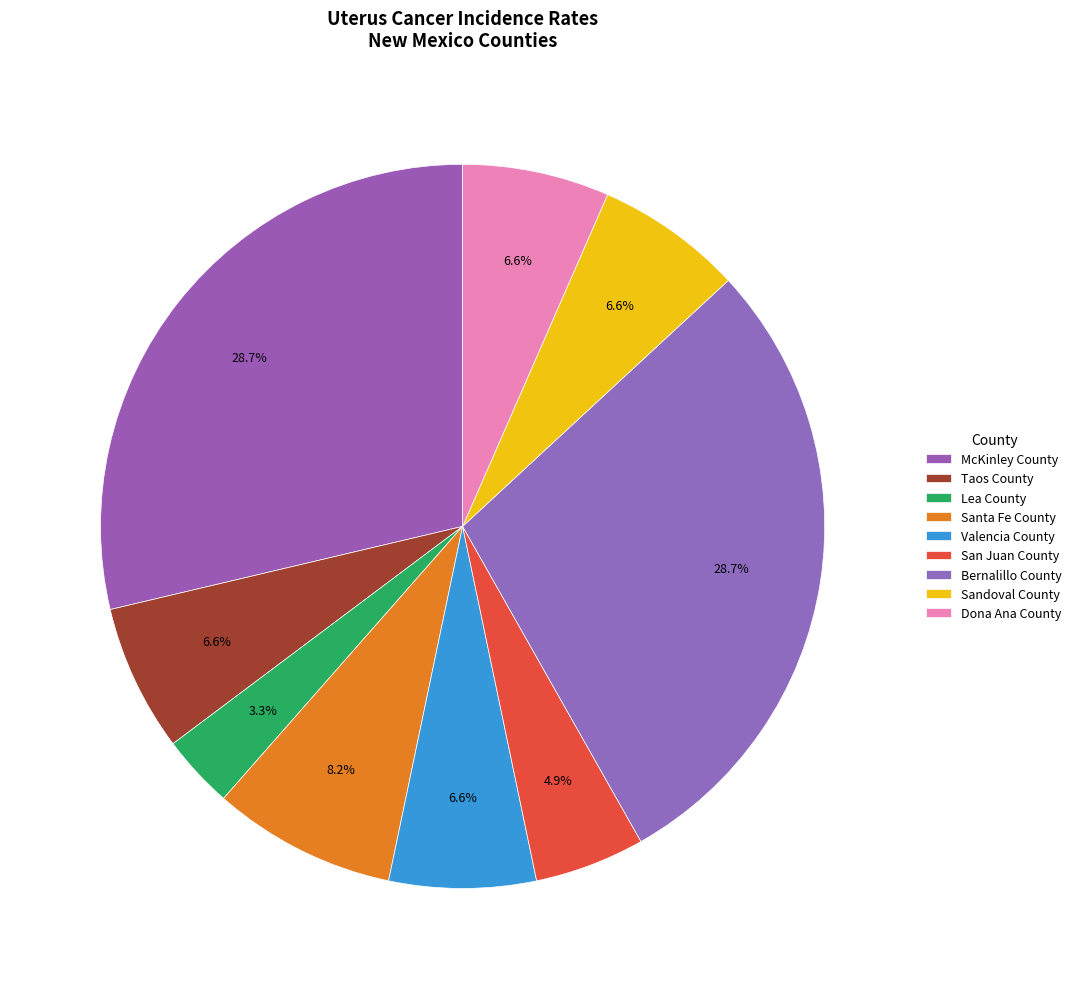

What is the change in value from Taos County to San Juan County?

-2